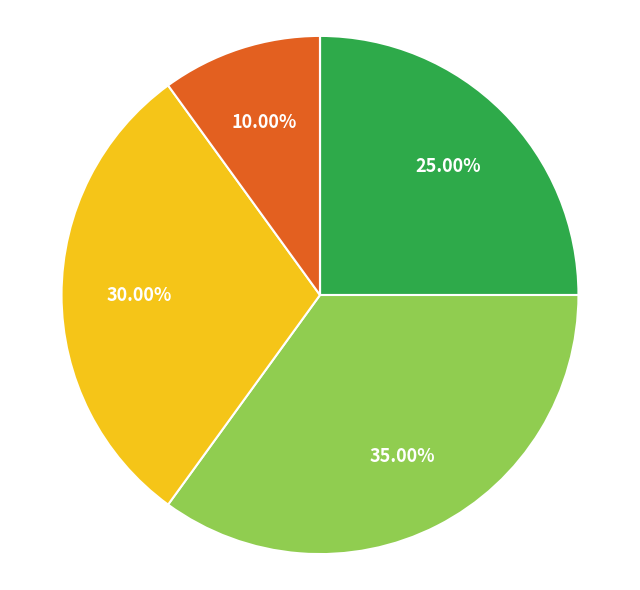

Is there a majority slice in this chart?

No